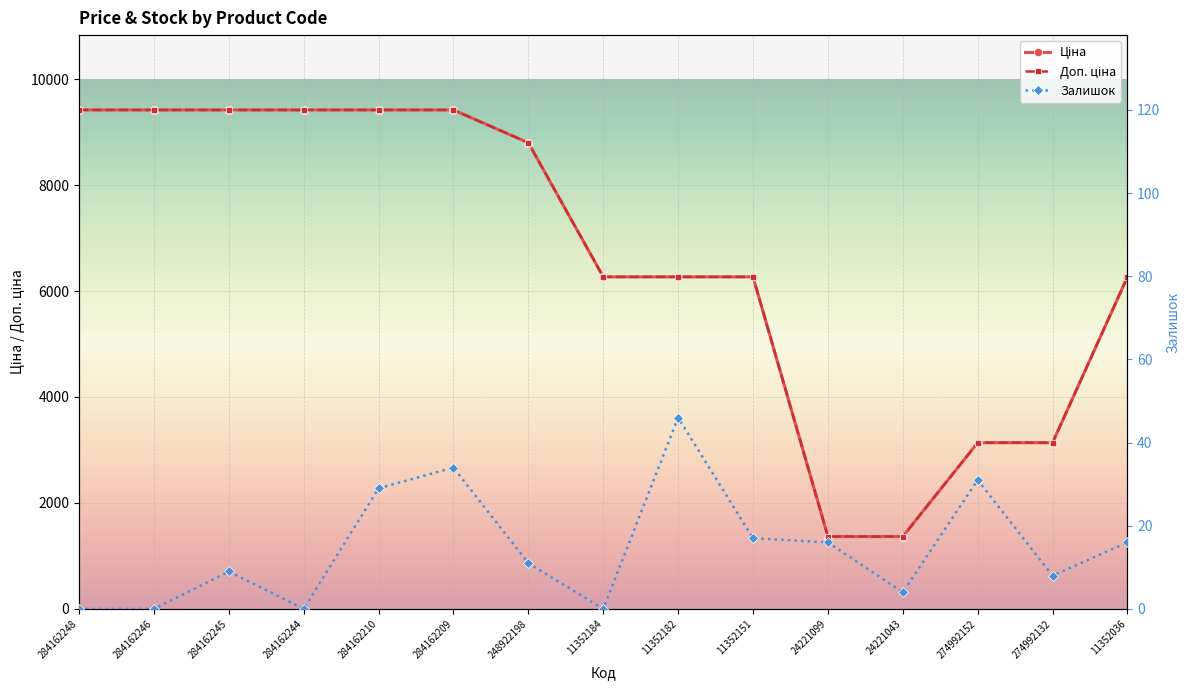

True or false: Доп. ціна has more than 0 interior local peaks.

False